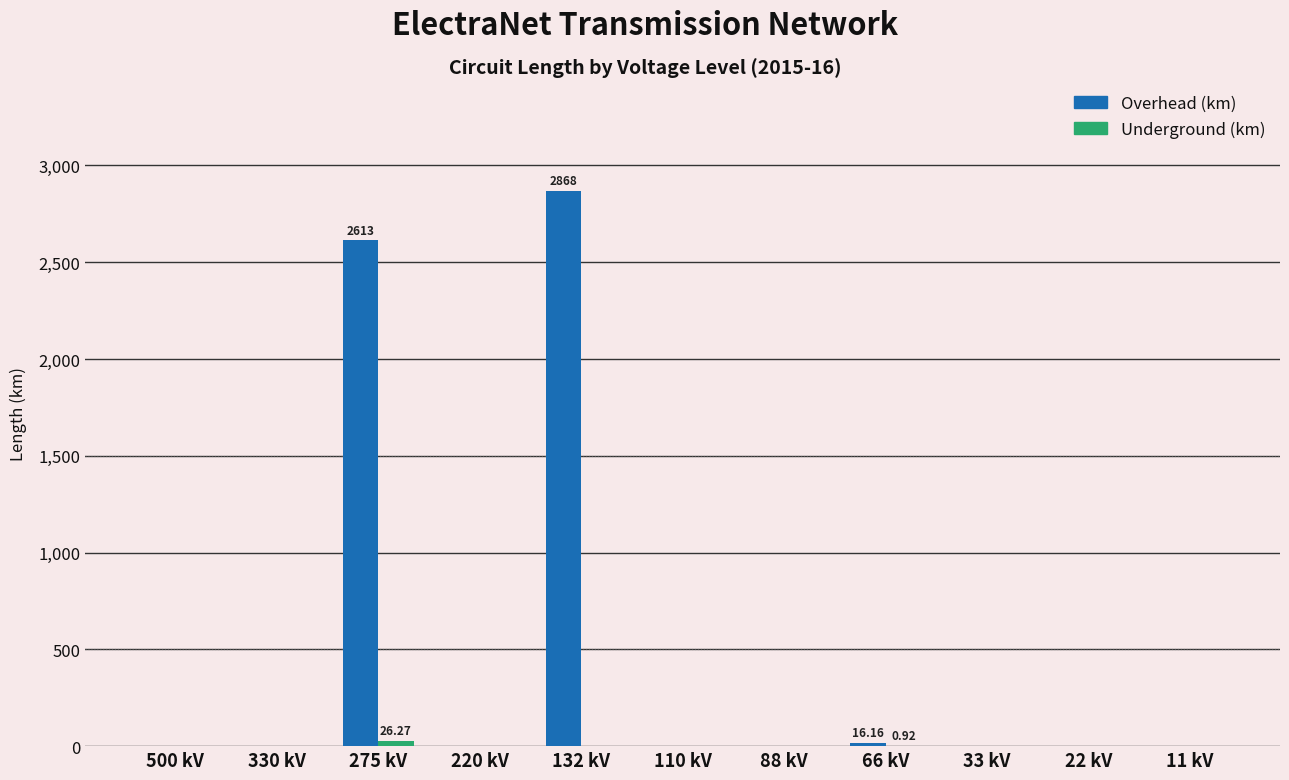

Which series has the largest total across all categories?

Overhead (km)